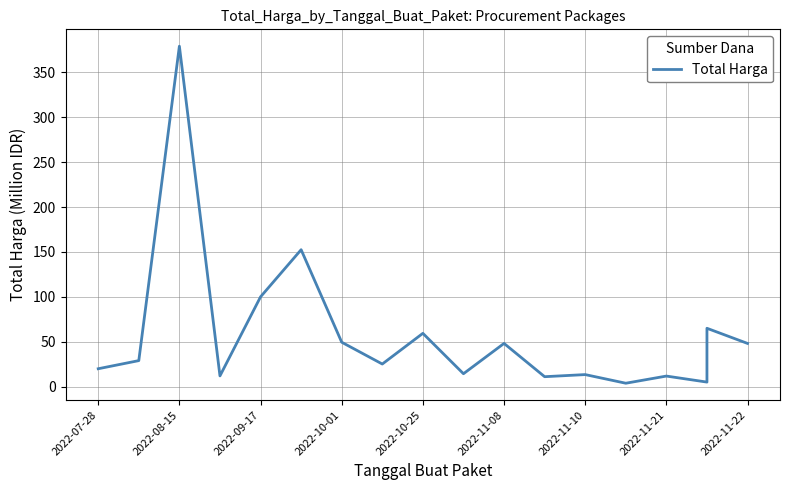

What is the sum of all values?

1047.5